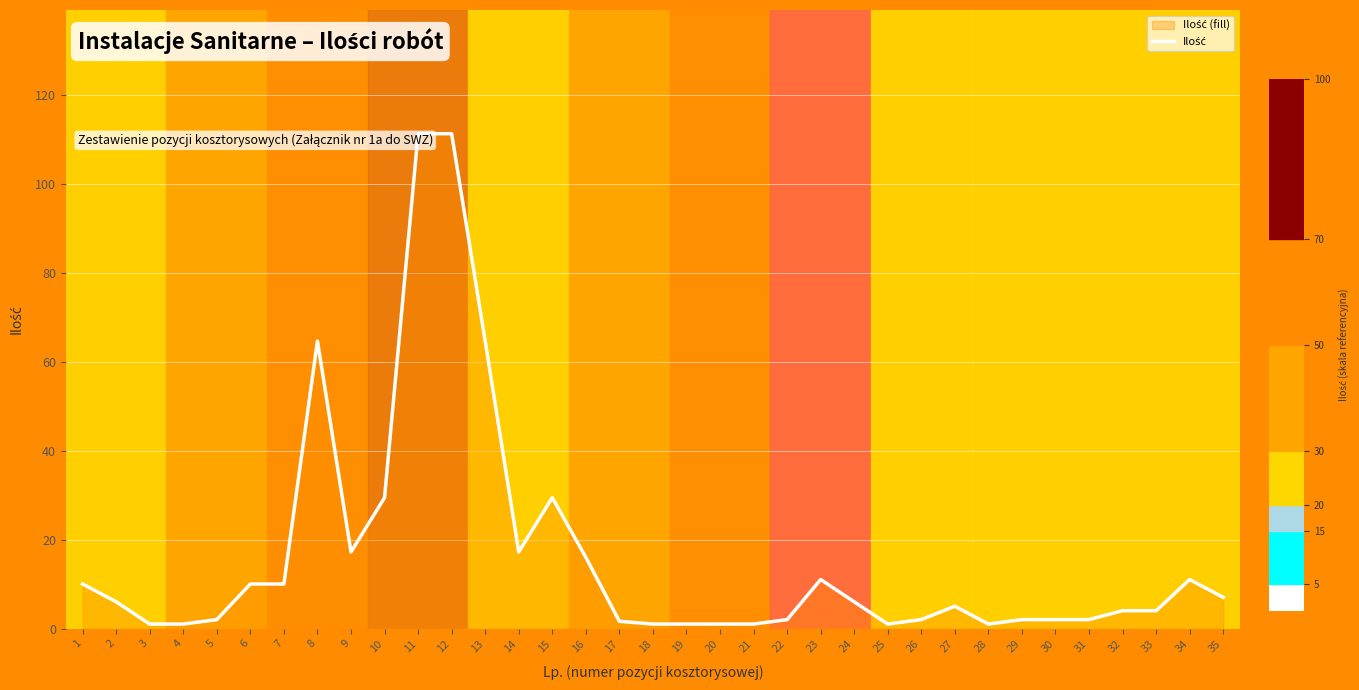

How many values are below 5?

17